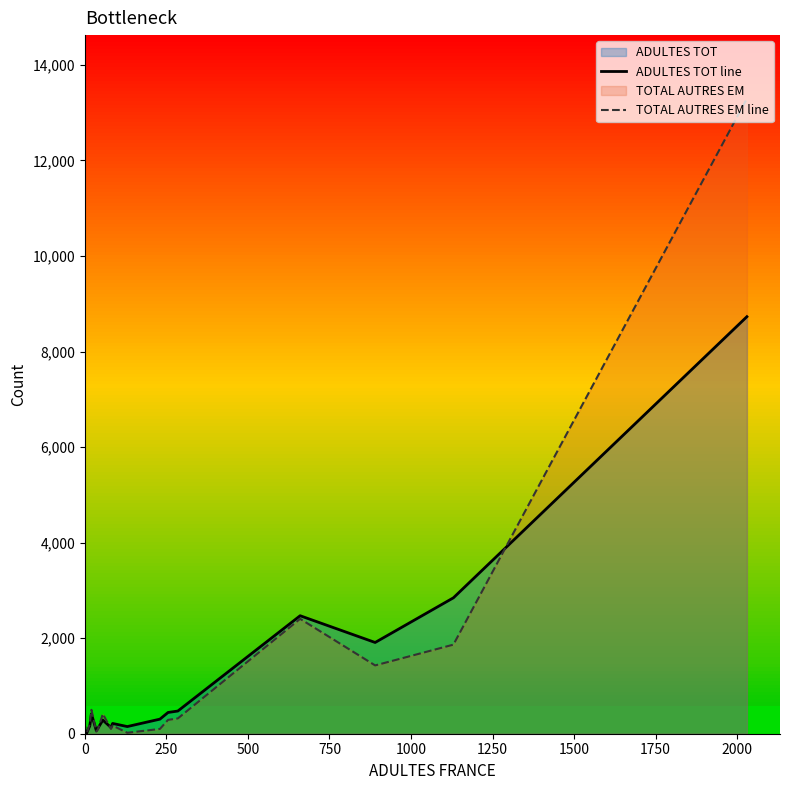

How many lines are shown in the chart?

2